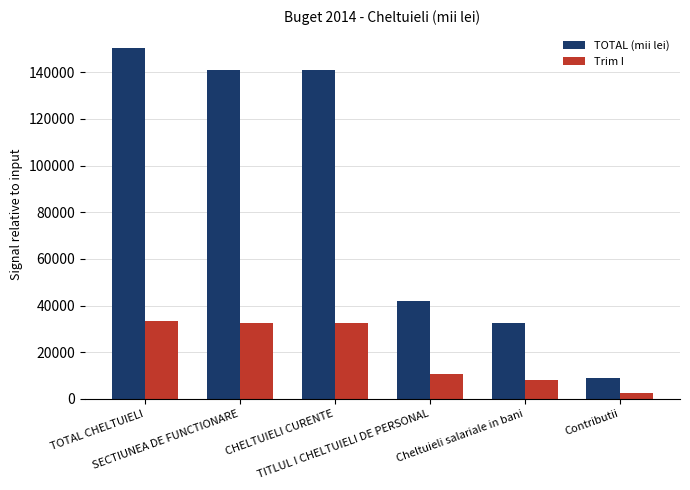

At how many categories does at least one series exceed 110784?

3